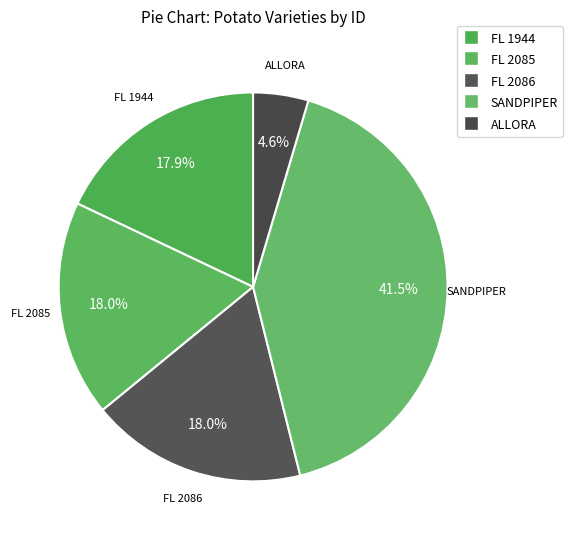

Does any single category account for the majority?

No